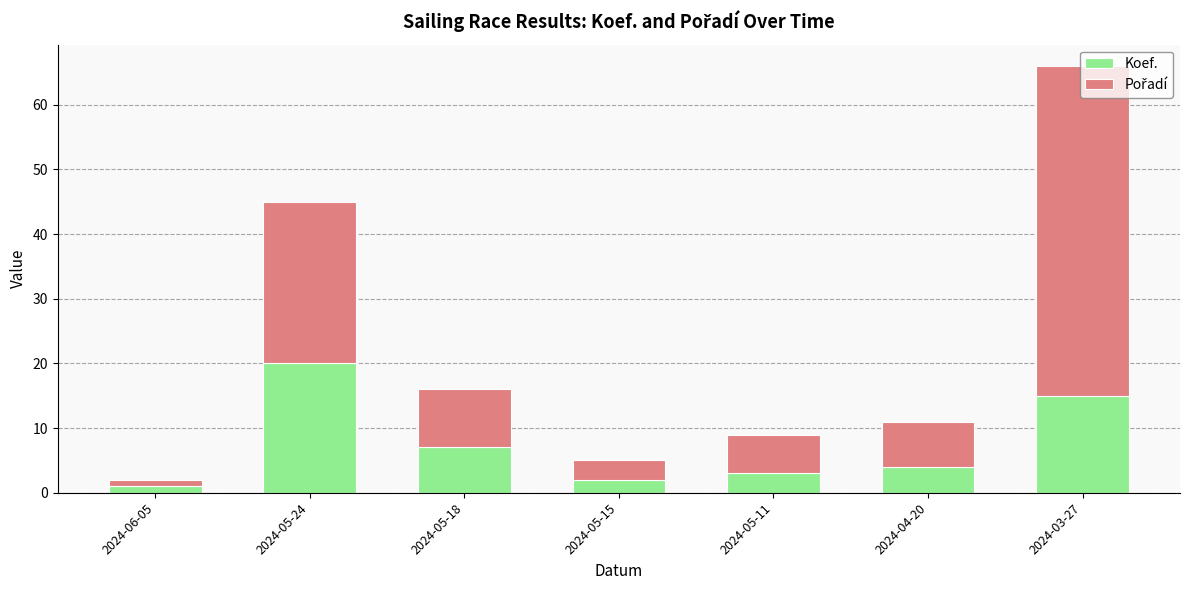

Does the chart contain any negative values?

No